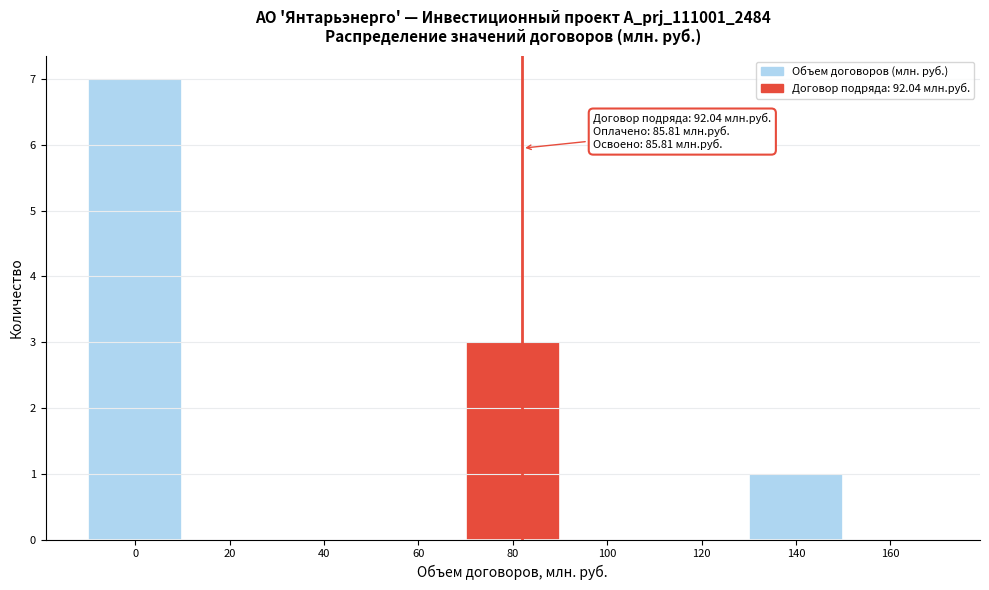

Reading left to right, what are all the values shown in this chart?

0=7	20=0	40=0	60=0	80=3	100=0	120=0	140=1	160=0